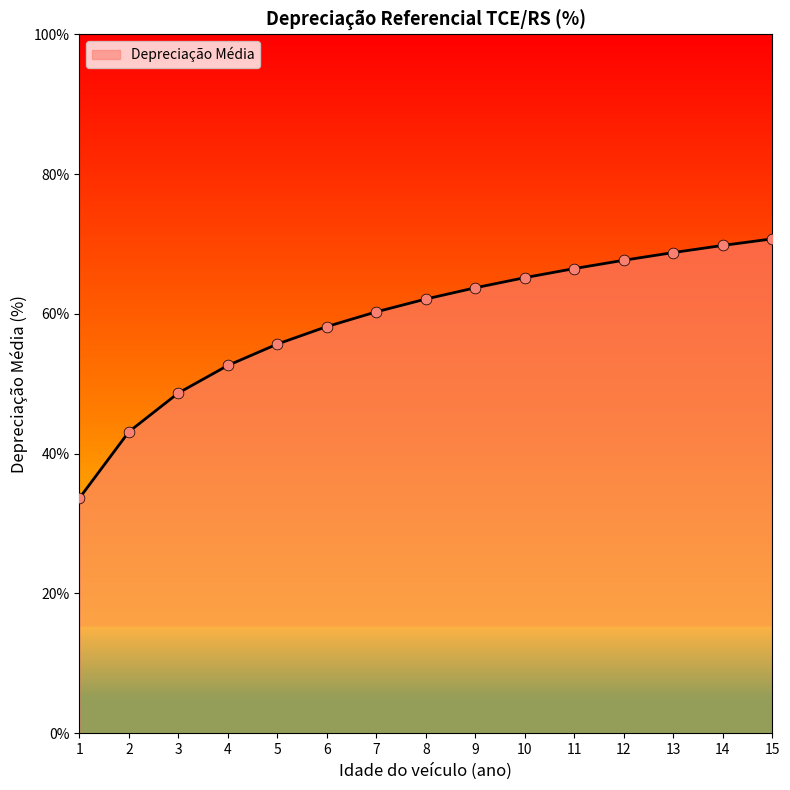

What is the ratio of the value at 4 to the value at 1?

1.6